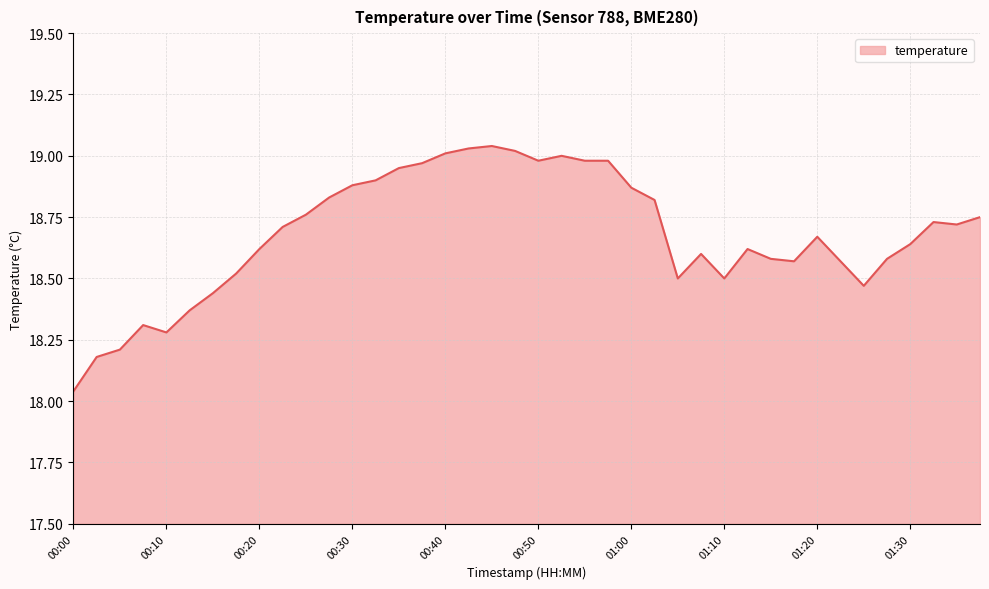

What is the difference between the maximum and minimum values?

1.0